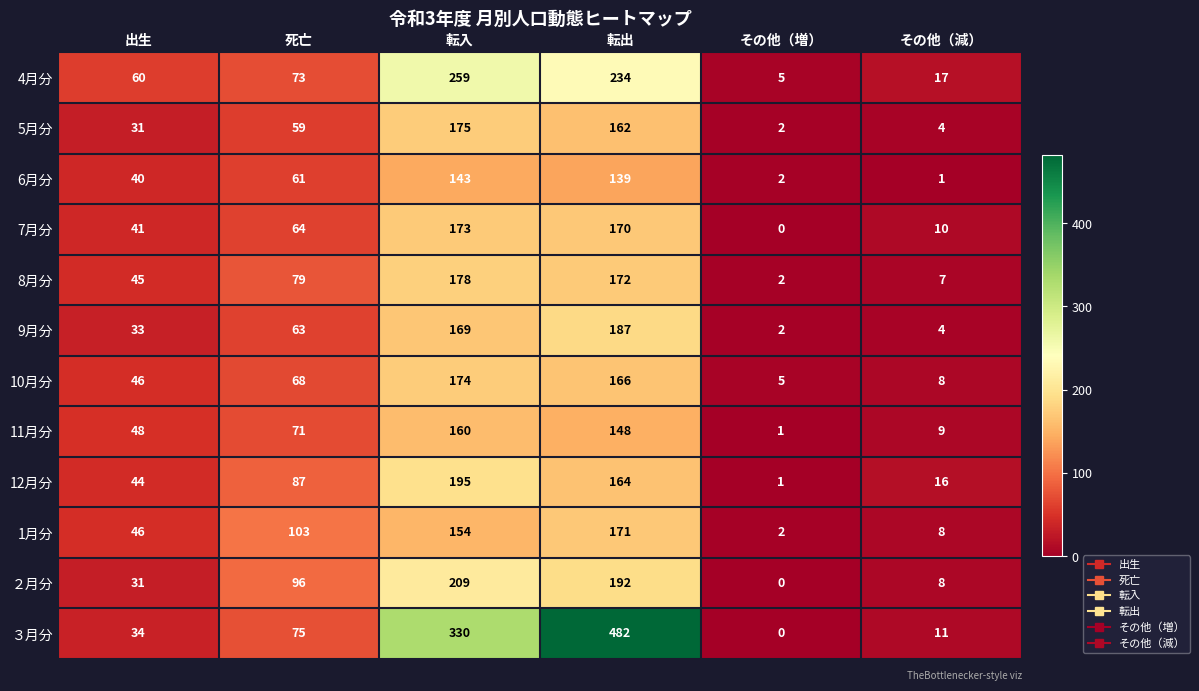

True or false: ３月分 has a value of 321 at 転出.

False